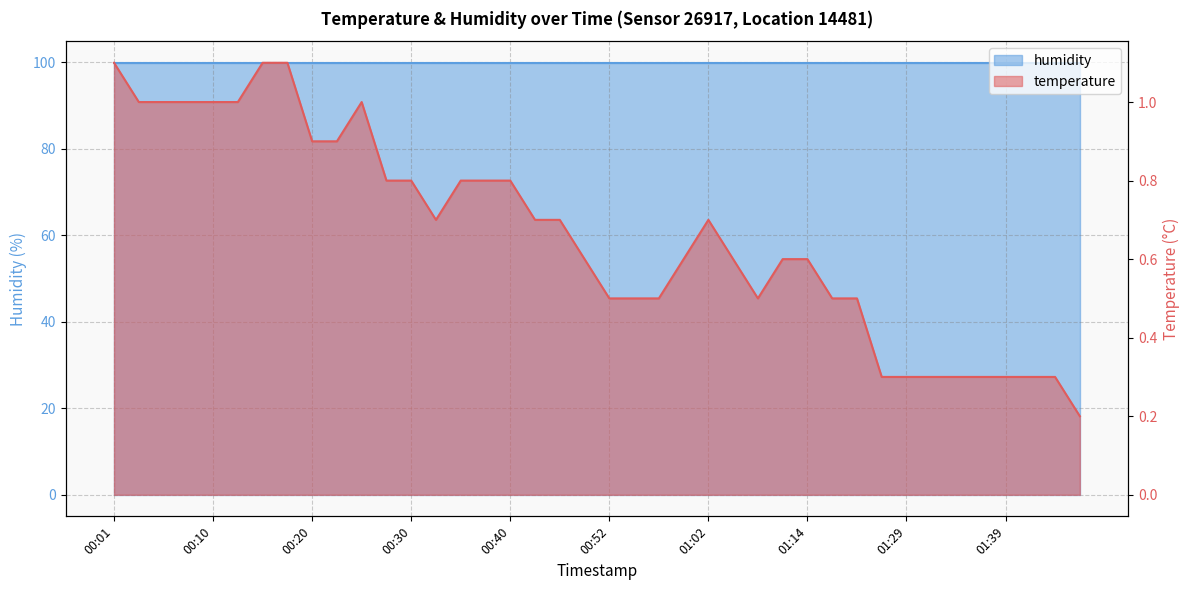

List the labels in order of value, smallest first.

01:46, 01:27, 01:29, 01:32, 01:34, 01:37, 01:39, 01:41, 01:44, 00:52, 00:54, 00:57, 01:07, 01:22, 01:24, 00:49, 00:59, 01:04, 01:09, 01:14, 00:32, 00:42, 00:47, 01:02, 00:27, 00:30, 00:35, 00:37, 00:40, 00:20, 00:23, 00:03, 00:06, 00:08, 00:10, 00:13, 00:25, 00:01, 00:15, 00:18